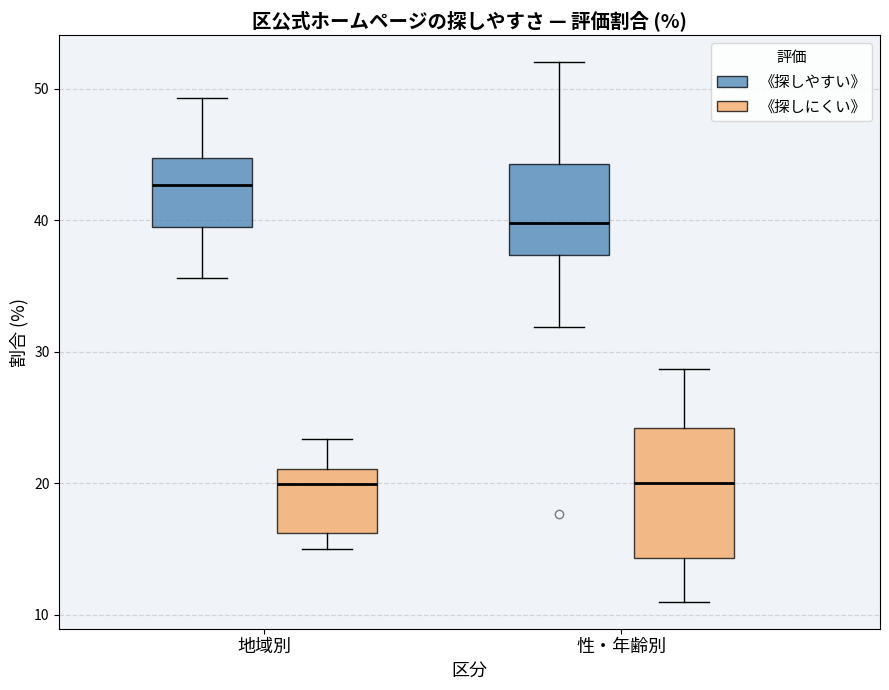

Which box's median line is the highest?

地域別 (《探しやすい》)